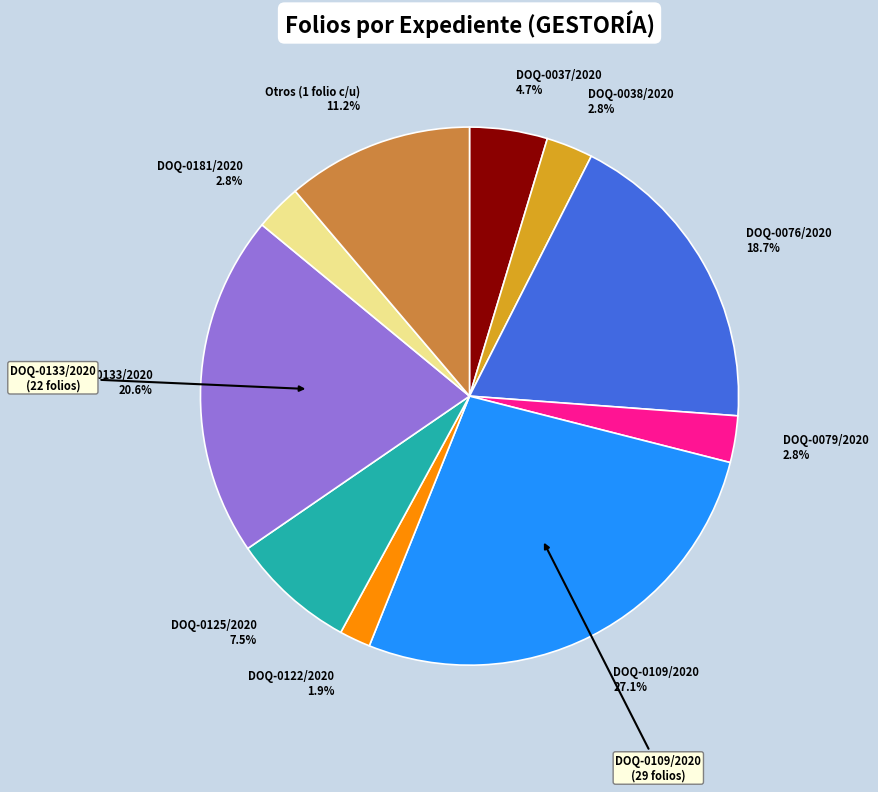

What is the ratio of the value at DOQ-0133/2020 20.6% to the value at Otros (1 folio c/u) 11.2%?

1.8